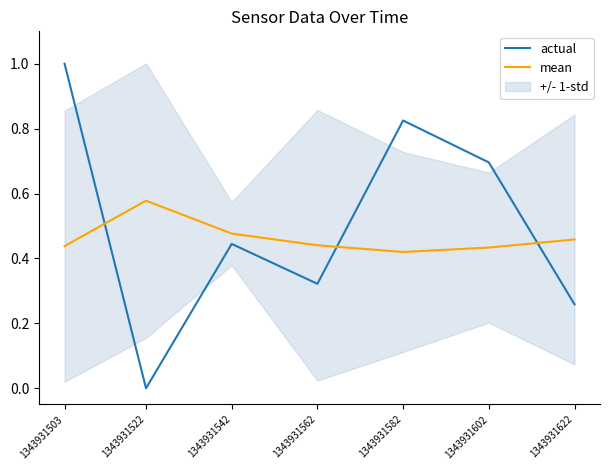

True or false: mean has a value of 0.2 at 1343931522.

False